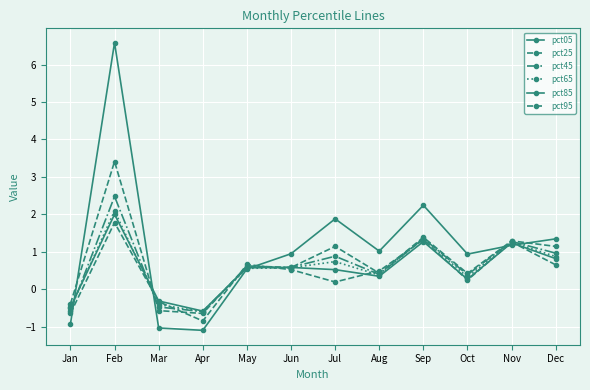

What is the sum of all pct25 values?

8.8